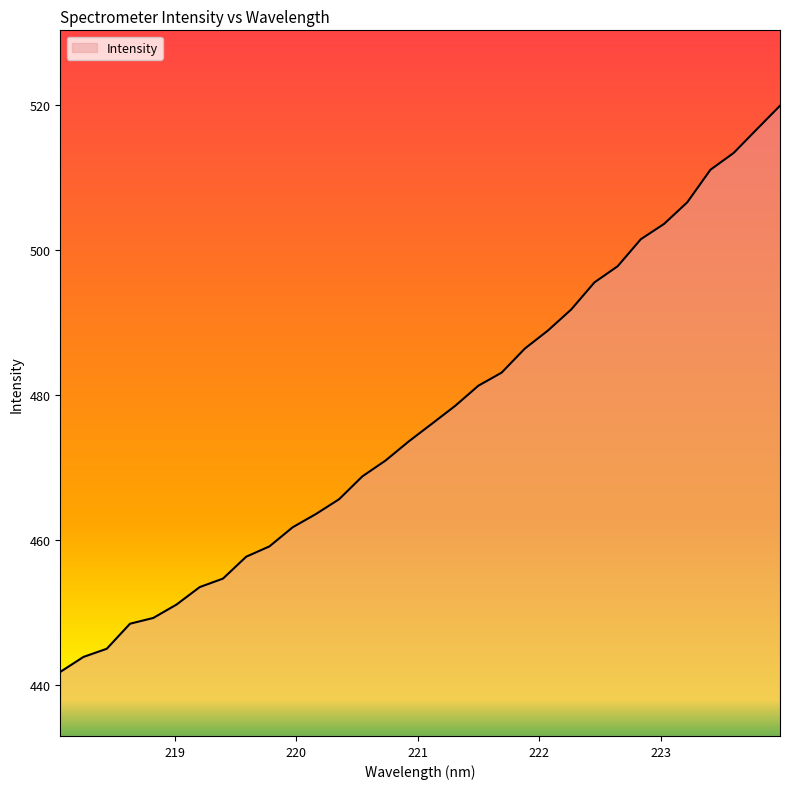

What is the difference between the maximum and minimum values?

78.1